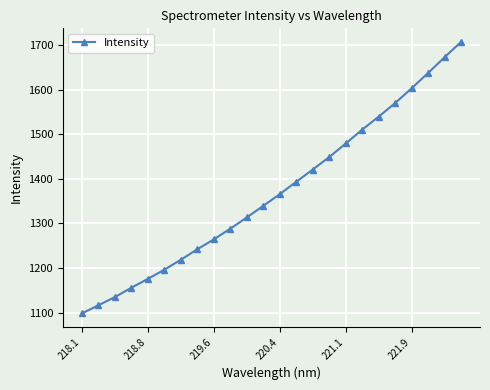

How many values are below 1365?

12